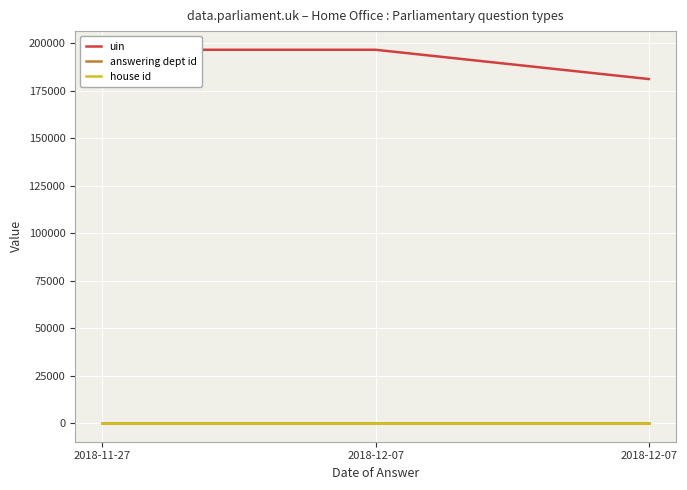

At 2018-12-07, list the series in order from smallest to largest.

answering dept id, house id, uin